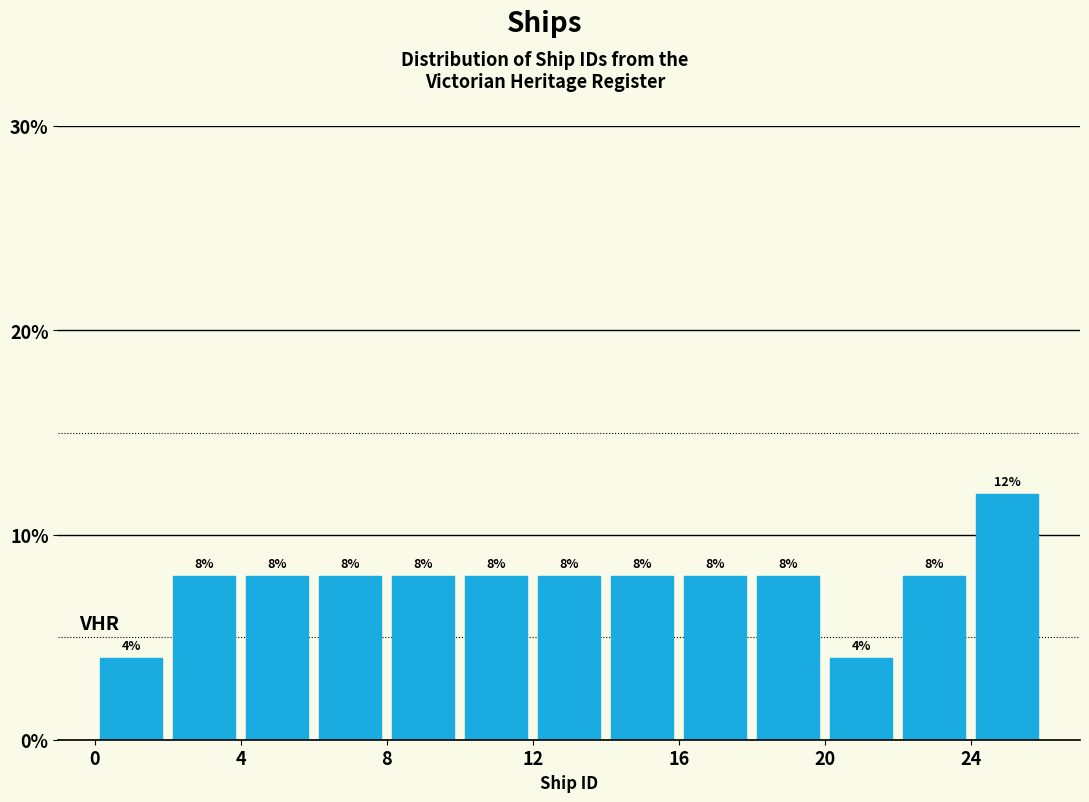

Which range on the x-axis has the tallest bar?

24 to 26